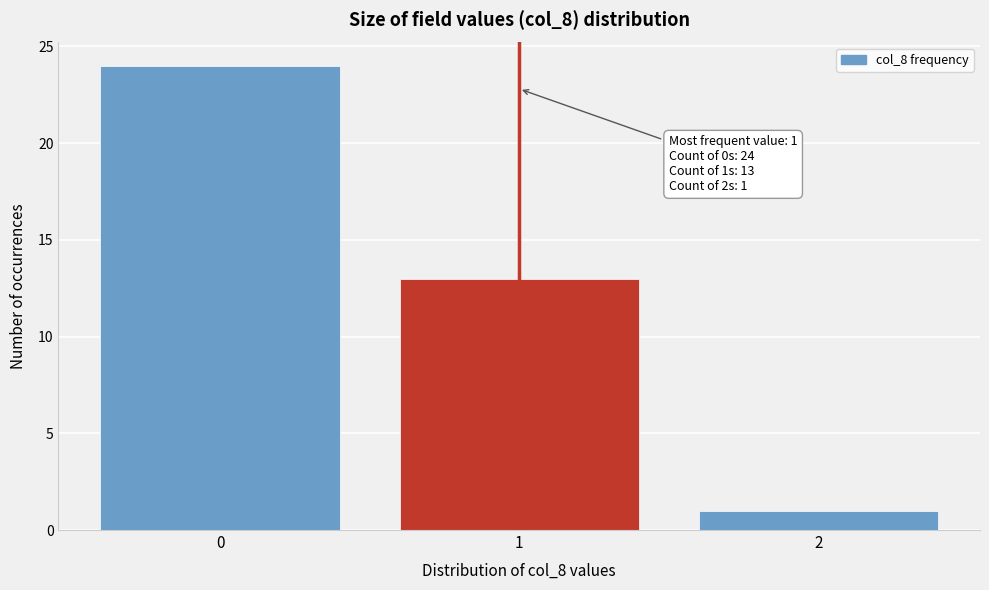

Reading right to left, list all the values displayed in this chart.

2=1	1=13	0=24